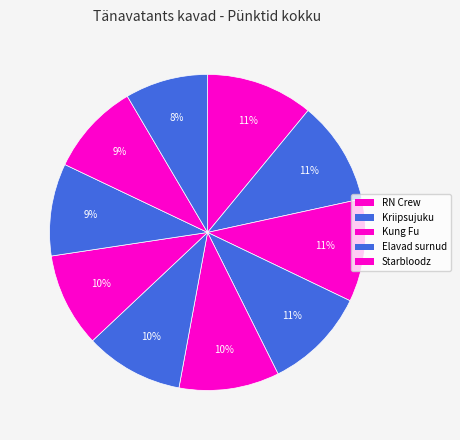

How many slices are in this pie chart?

10